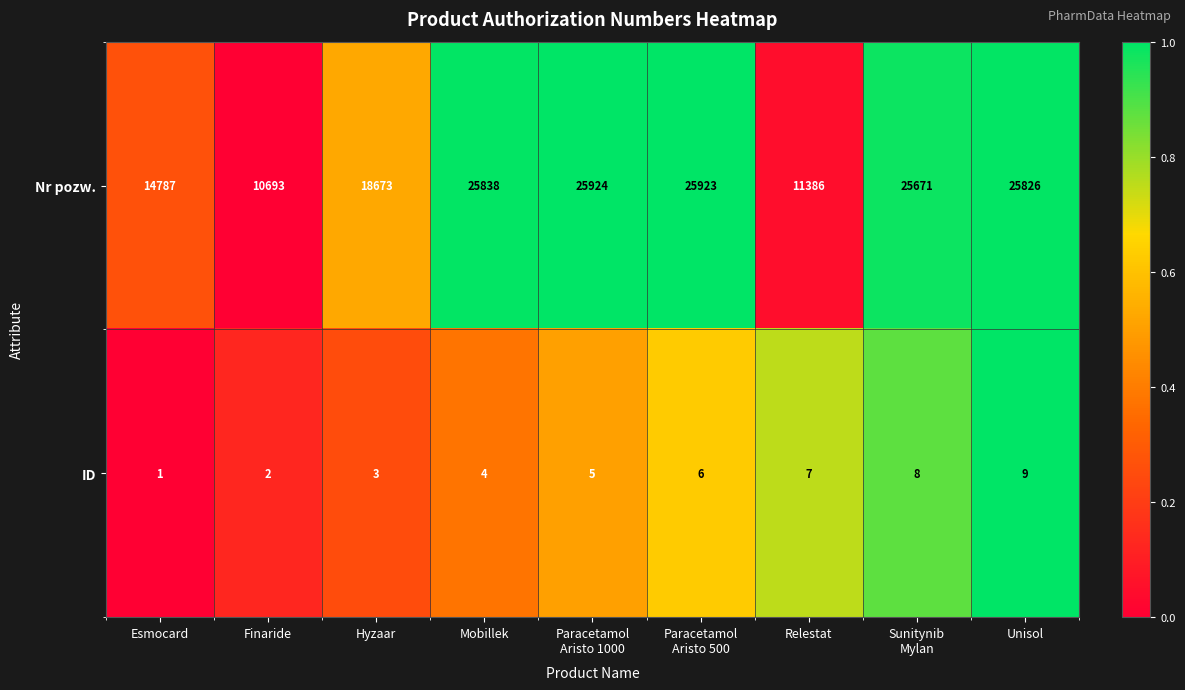

What is the difference between the maximum and minimum values in the Nr pozw. series?

15231